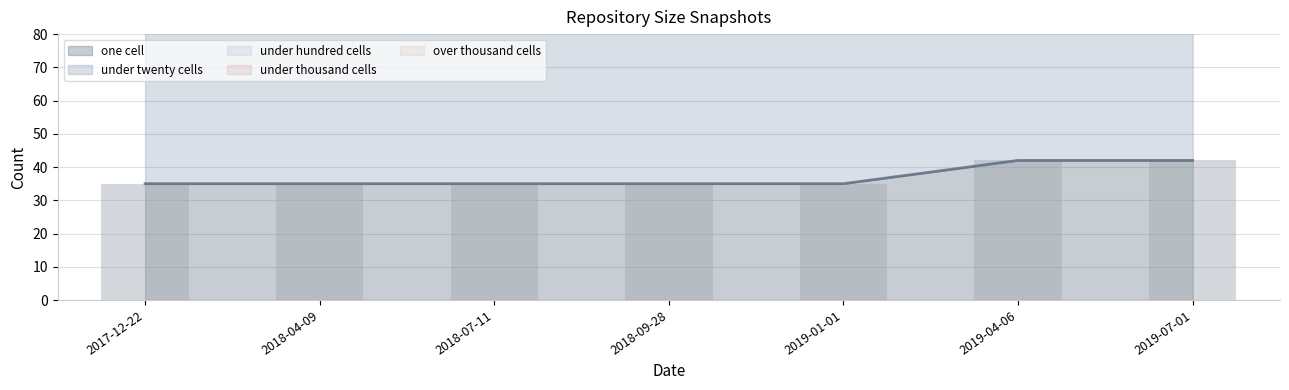

Rank the series by their maximum value, from lowest to highest.

under_hundred_cells, under_thousand_cells, over_thousand_cells, one_cell, under_twenty_cells